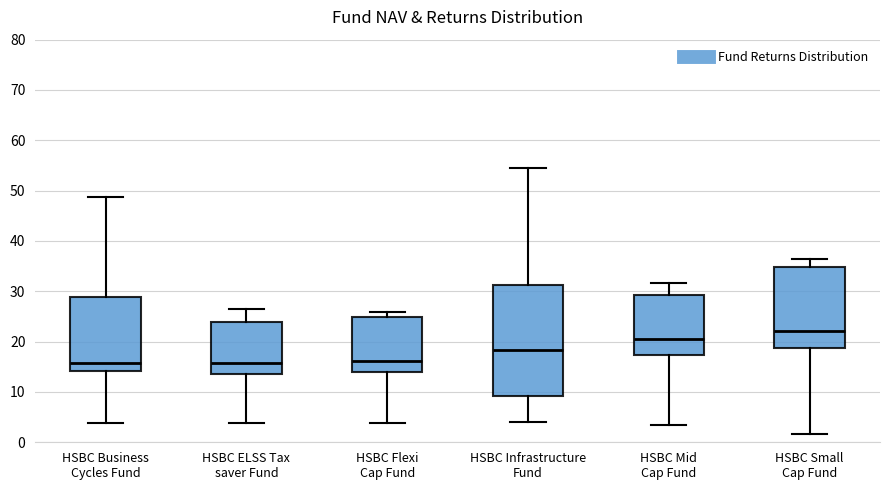

Reading left to right, transcribe this box plot: for each box, give where its median line is, the range the box spans, and where its two whiskers end, as read against the y-axis. The values are not printed on the chart, so give them approximately, as read against the axis.

HSBC Business Cycles Fund: median 16, box 14 to 29, whiskers 4 to 49
HSBC ELSS Tax saver Fund: median 16, box 14 to 24, whiskers 4 to 26
HSBC Flexi Cap Fund: median 16, box 14 to 25, whiskers 4 to 26
HSBC Infrastructure Fund: median 18, box 9 to 31, whiskers 4 to 54
HSBC Mid Cap Fund: median 21, box 17 to 29, whiskers 3 to 32
HSBC Small Cap Fund: median 22, box 19 to 35, whiskers 2 to 36